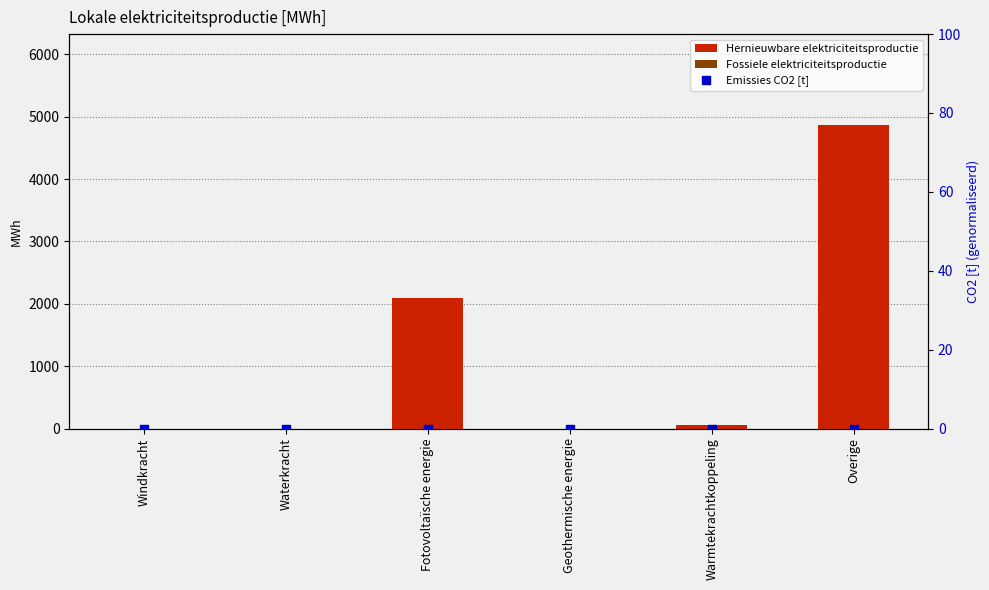

What is the total value across all series at Warmtekrachtkoppeling?

54.0